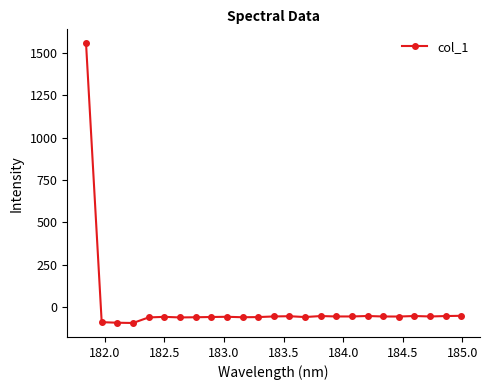

What is the average value?

3.6